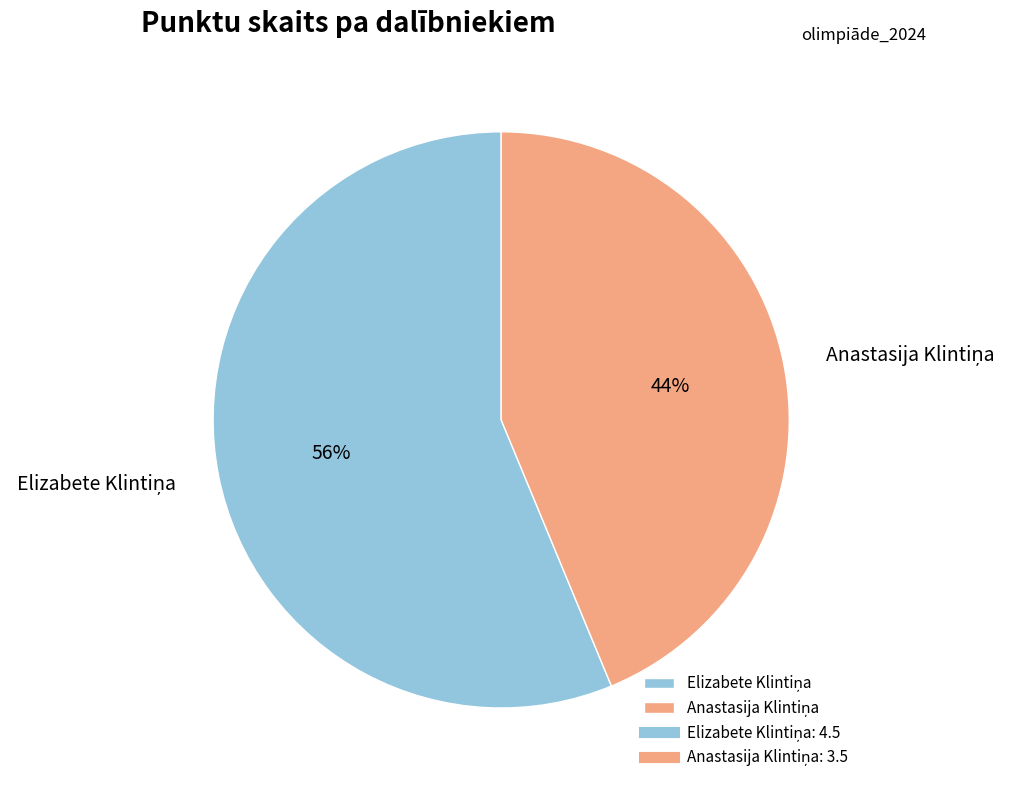

Does any single category account for the majority?

Yes